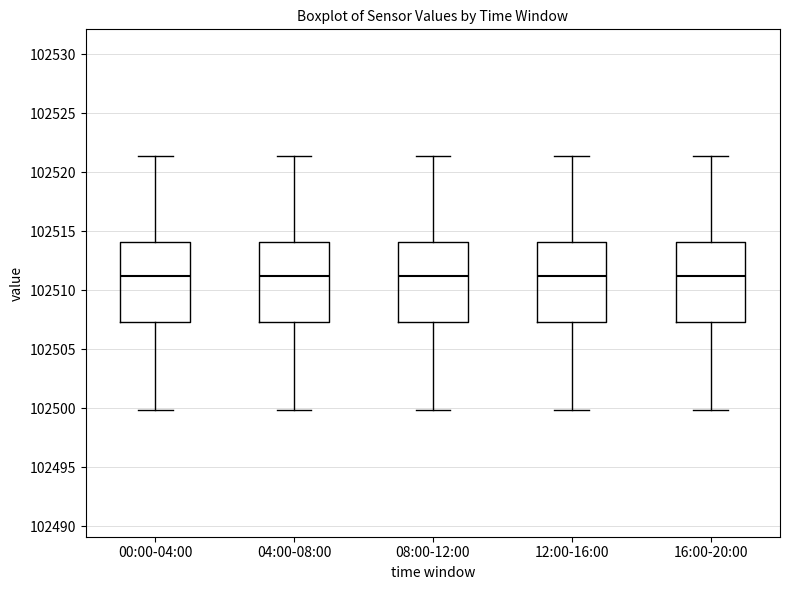

Where does the lower whisker of the box for 00:00-04:00 end on the y-axis? The values are not printed on the chart, so give them approximately, as read against the axis.

102500.0